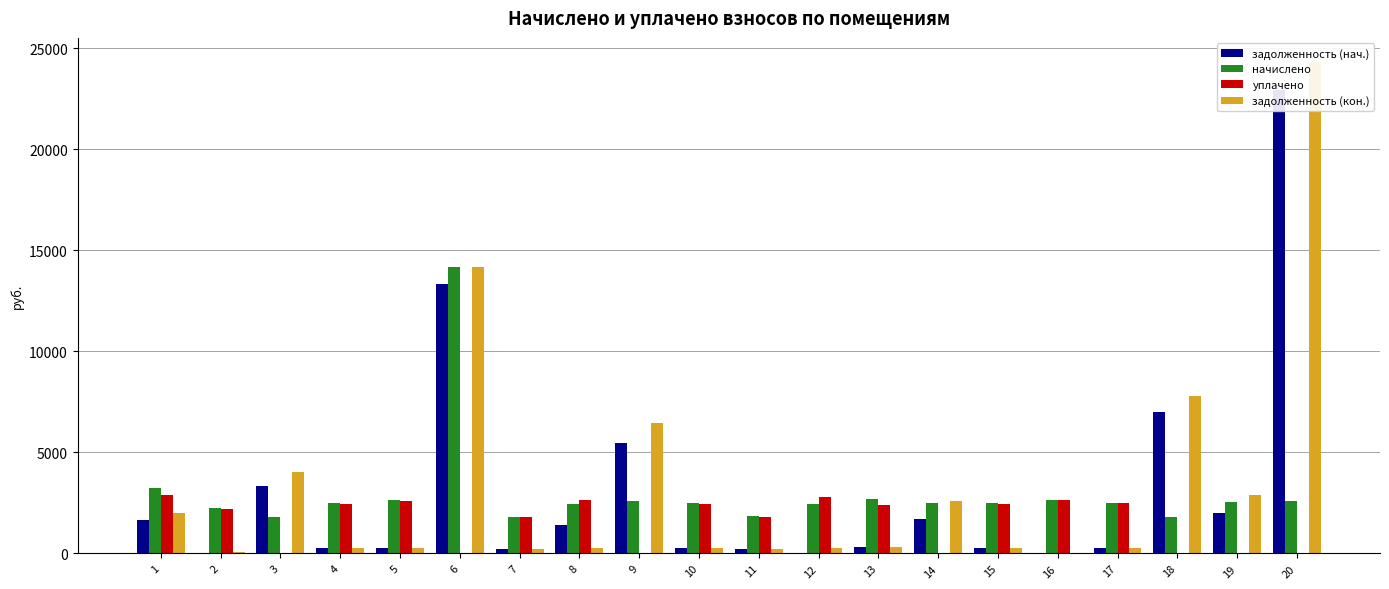

Rank the series at 10 from highest to lowest value.

начислено, уплачено, задолженность (нач.), задолженность (кон.)